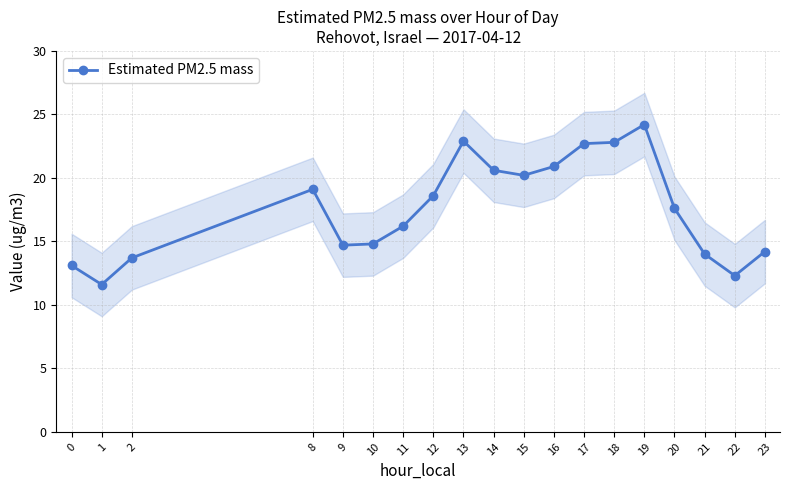

Count the number of data series in this chart.

1